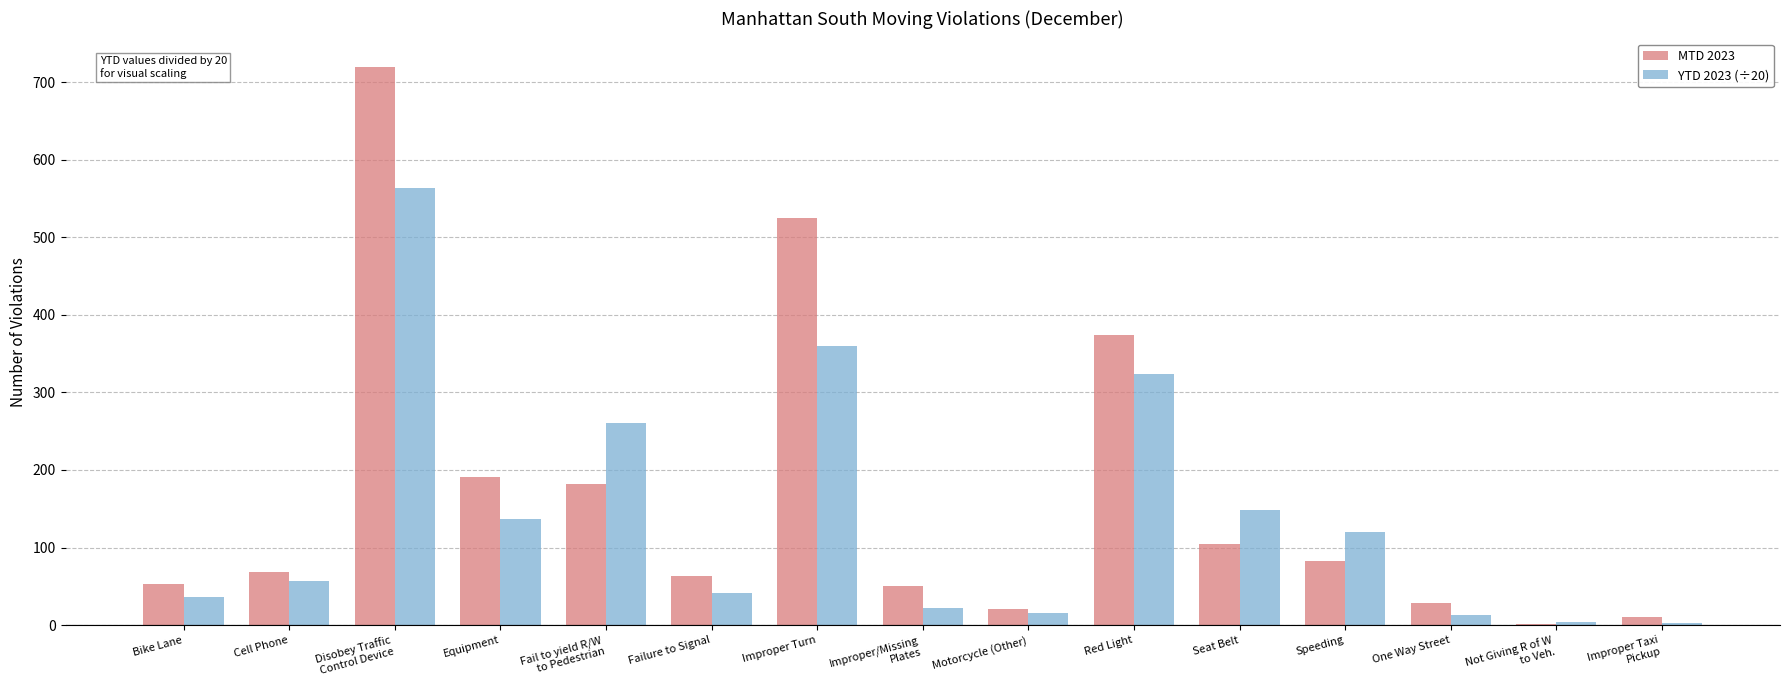

What is the sum of the YTD 2023 (÷20) values at Failure to Signal and Improper Turn?

400.0